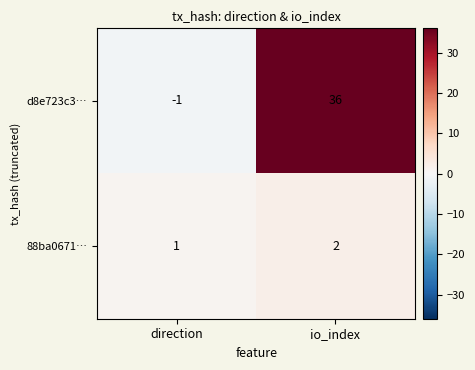

At which category is the sum across all series the highest?

io_index